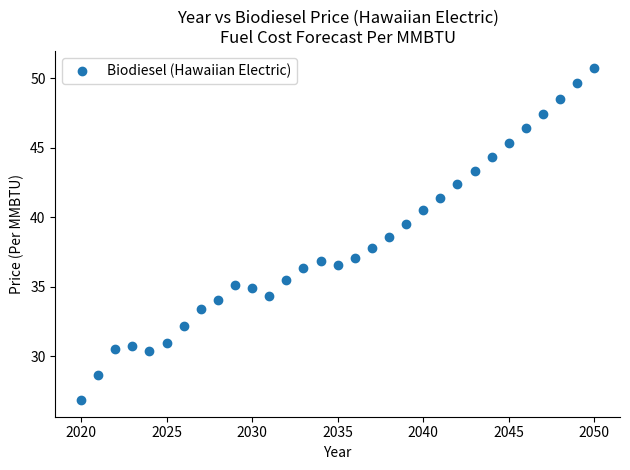

What is the range of Y values (max minus min)?

23.9